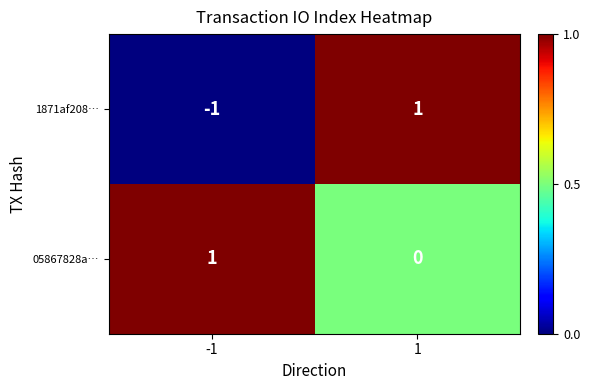

Between -1 and 1, which series saw the biggest shift?

1871af208…